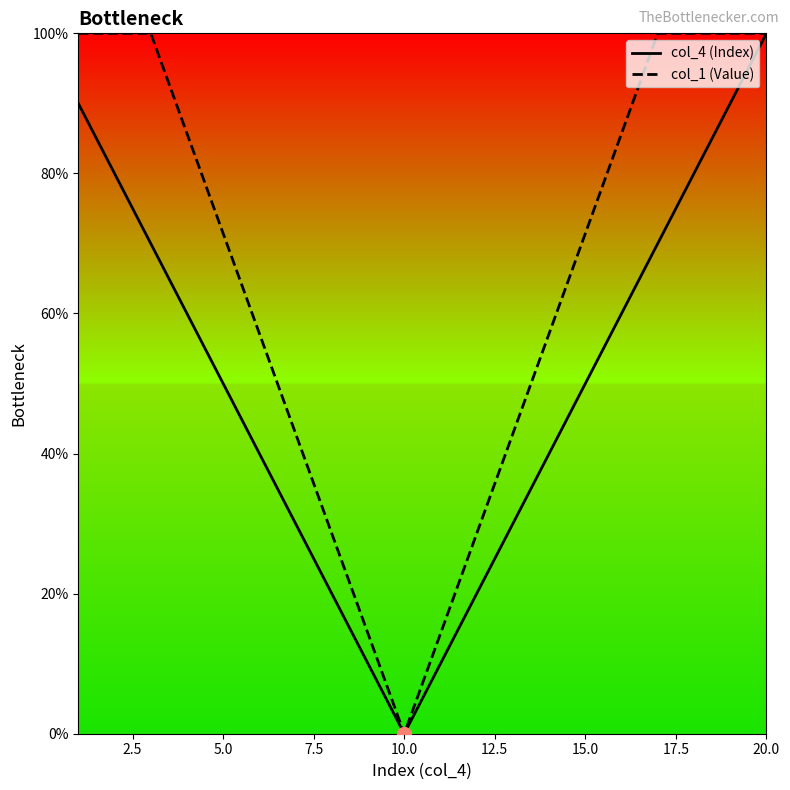

Which series reaches the maximum Y coordinate?

col_4 (Index)